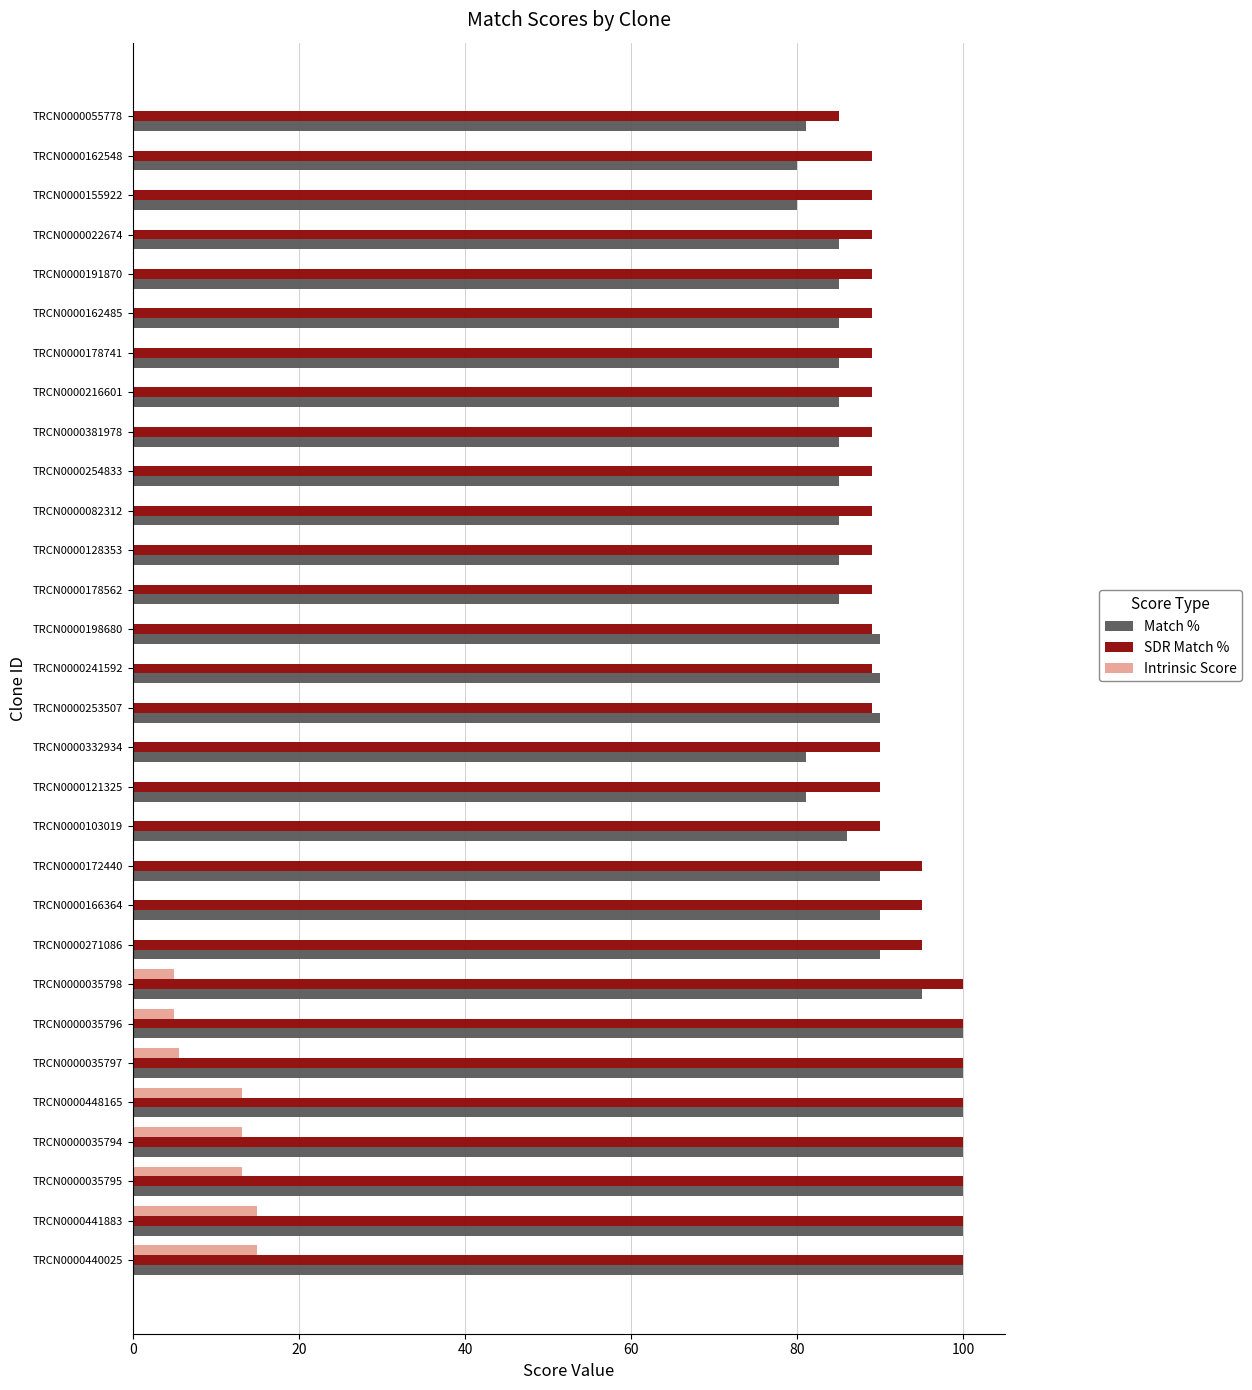

How many series are shown in this chart?

3